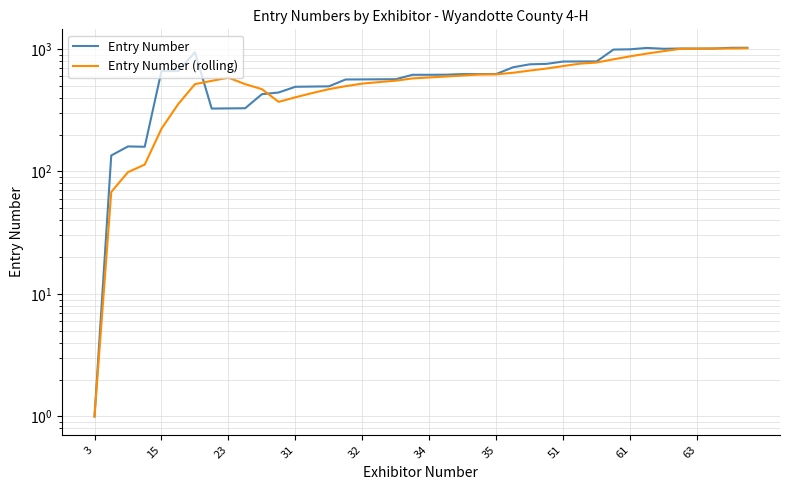

How many lines are shown in the chart?

2